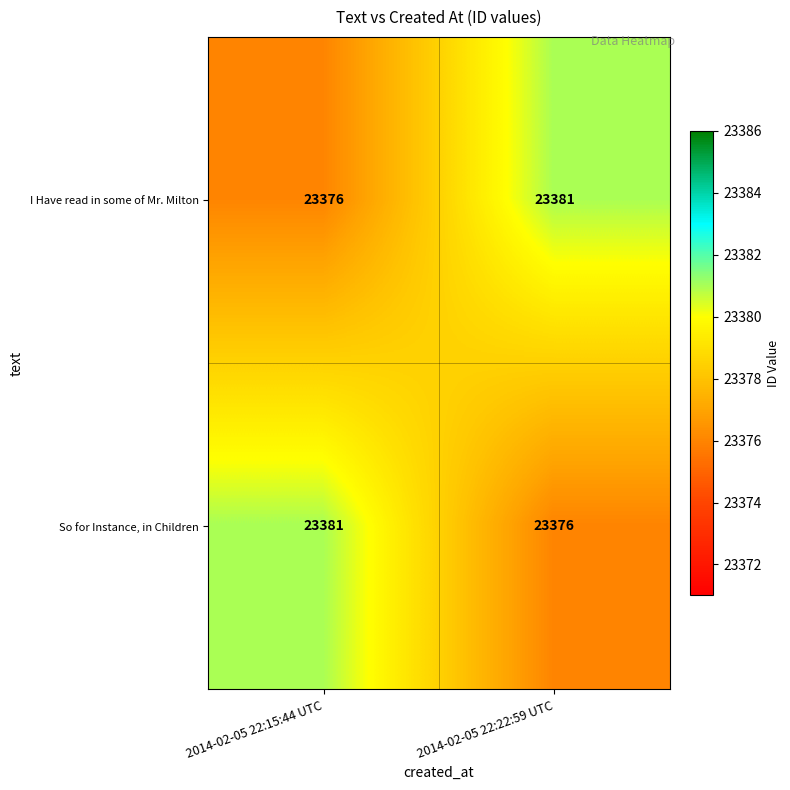

What is the total value across all series at 2014-02-05 22:15:44 UTC?

46757